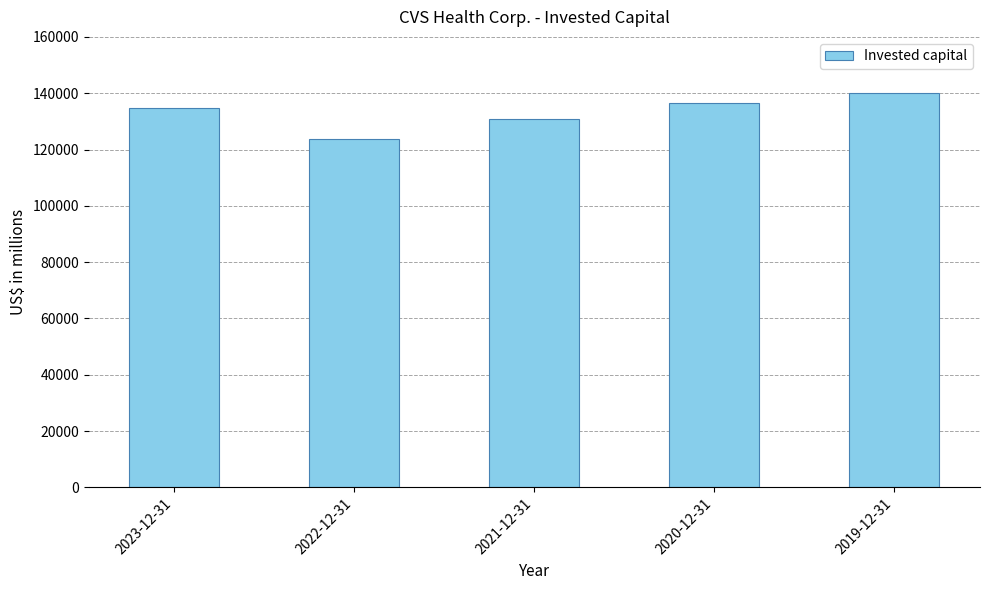

Rank the categories by value from lowest to highest.

2022-12-31, 2021-12-31, 2023-12-31, 2020-12-31, 2019-12-31